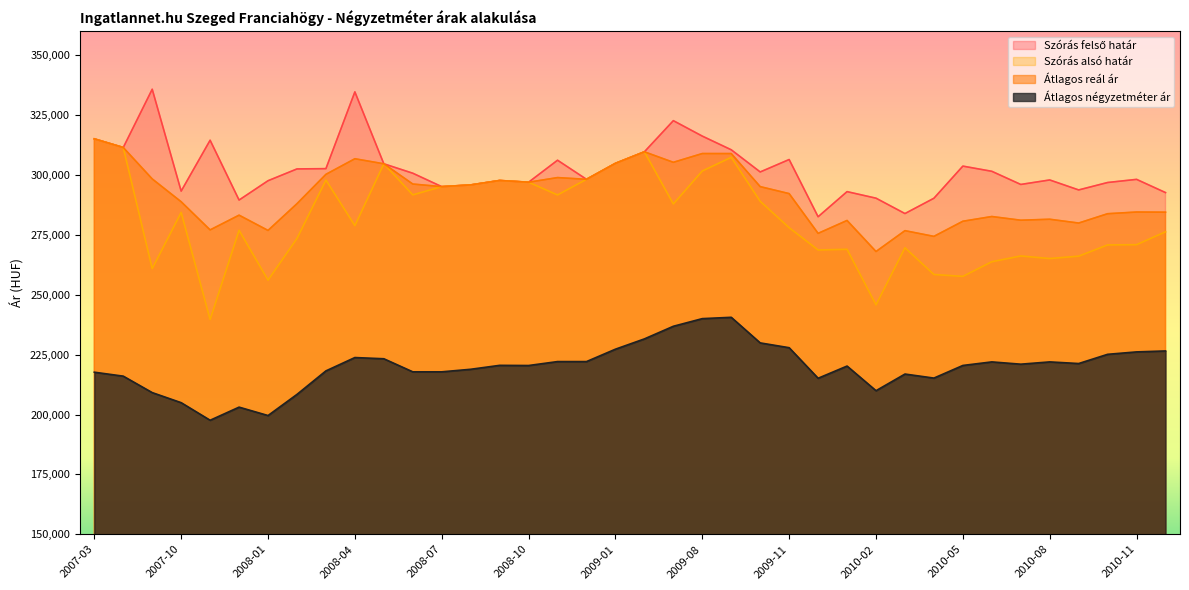

List the labels in order of Átlagos reál ár value, largest first.

2007-03, 2007-05, 2009-02, 2009-08, 2009-09, 2008-04, 2009-07, 2009-01, 2008-05, 2008-03, 2008-11, 2007-08, 2008-12, 2008-09, 2008-10, 2008-06, 2008-08, 2009-10, 2008-07, 2009-11, 2007-10, 2008-02, 2010-11, 2010-12, 2010-10, 2007-12, 2010-06, 2010-08, 2010-07, 2010-01, 2010-05, 2010-09, 2007-11, 2008-01, 2010-03, 2009-12, 2010-04, 2010-02